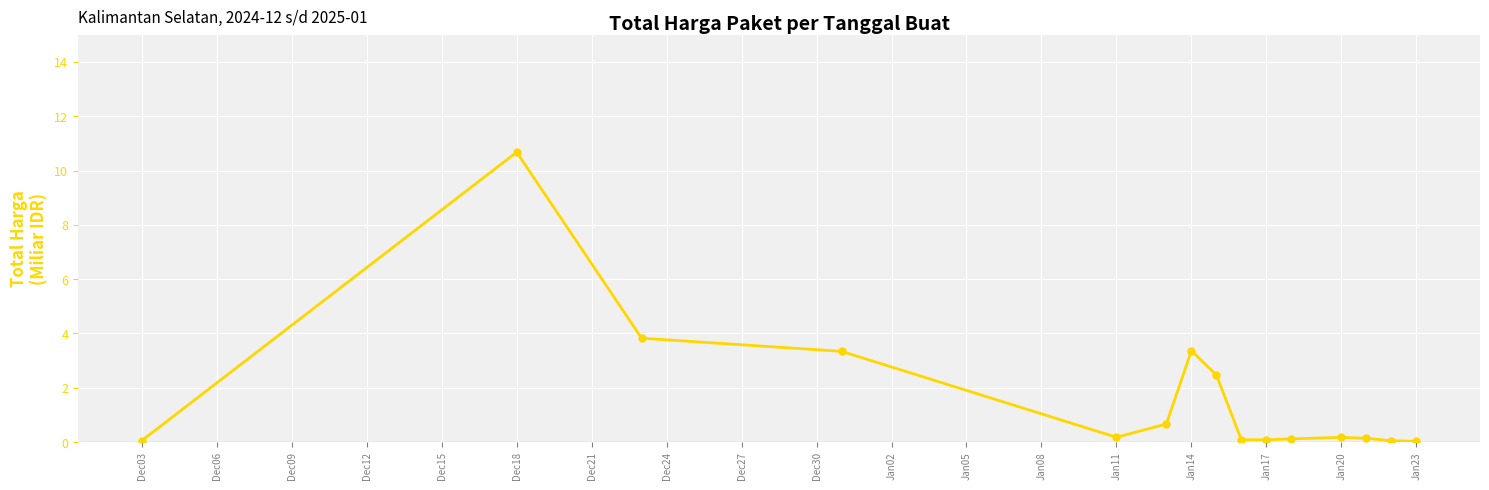

What is the sum of all values?

25.3